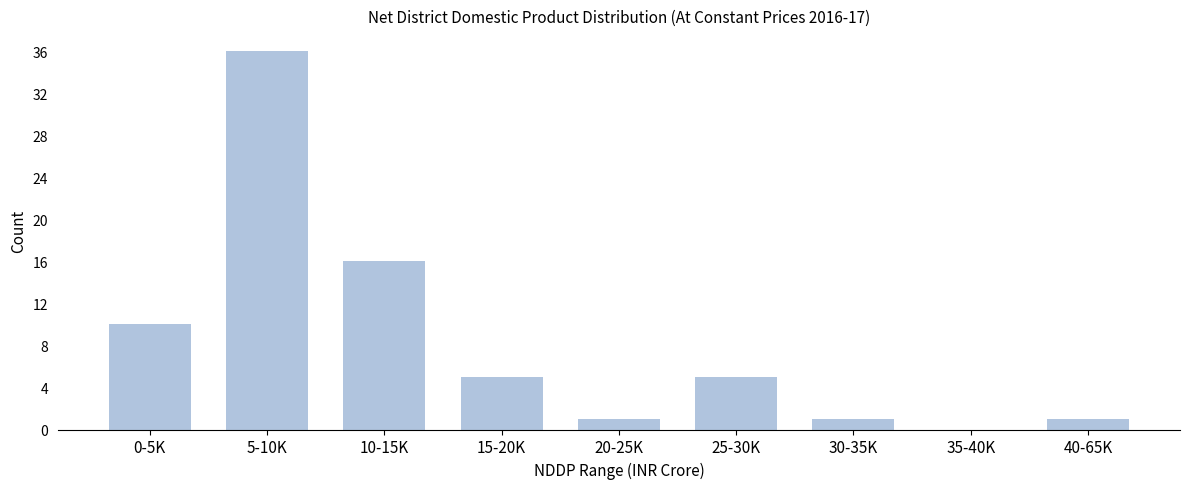

Reading left to right, list all the values displayed in this chart.

0-5K=10	5-10K=36	10-15K=16	15-20K=5	20-25K=1	25-30K=5	30-35K=1	35-40K=0	40-65K=1